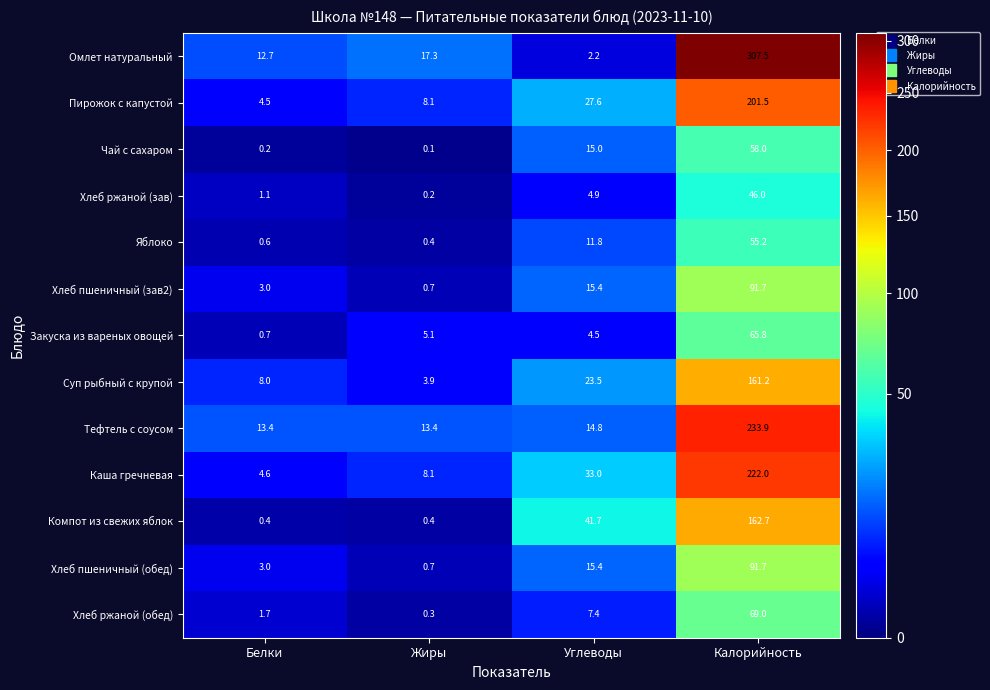

Where is Хлеб ржаной (зав) nearest to the value 23?

Углеводы